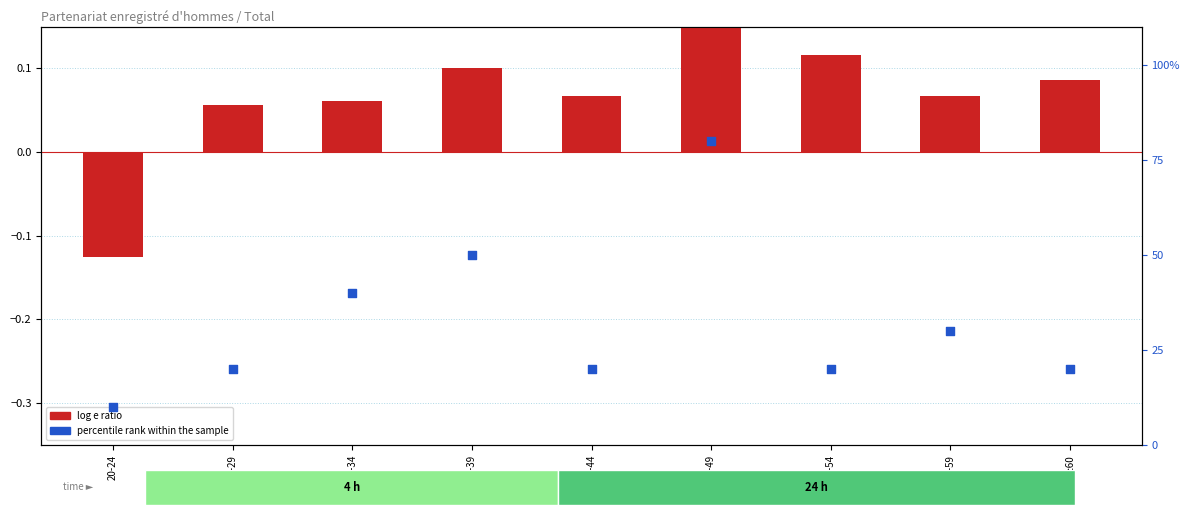

At how many categories does at least one series exceed 62?

1